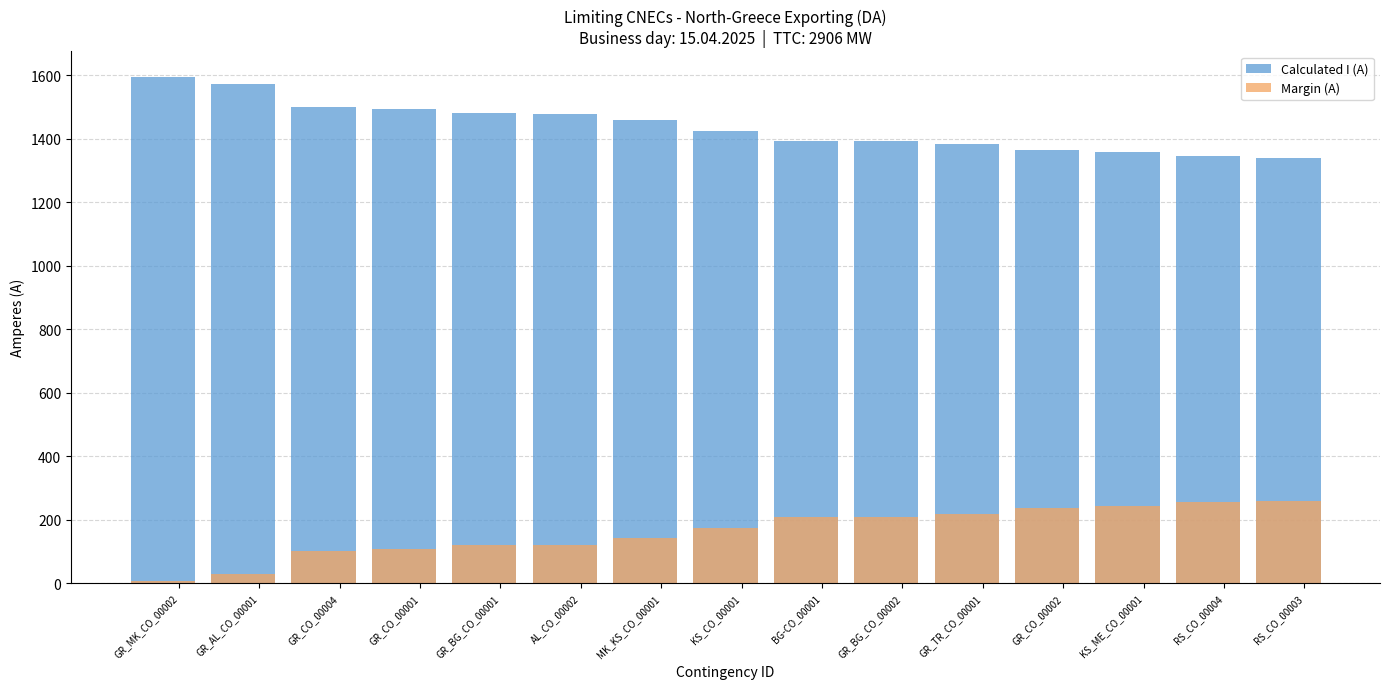

What is the label of the 9th bar from the right?

MK_KS_CO_00001